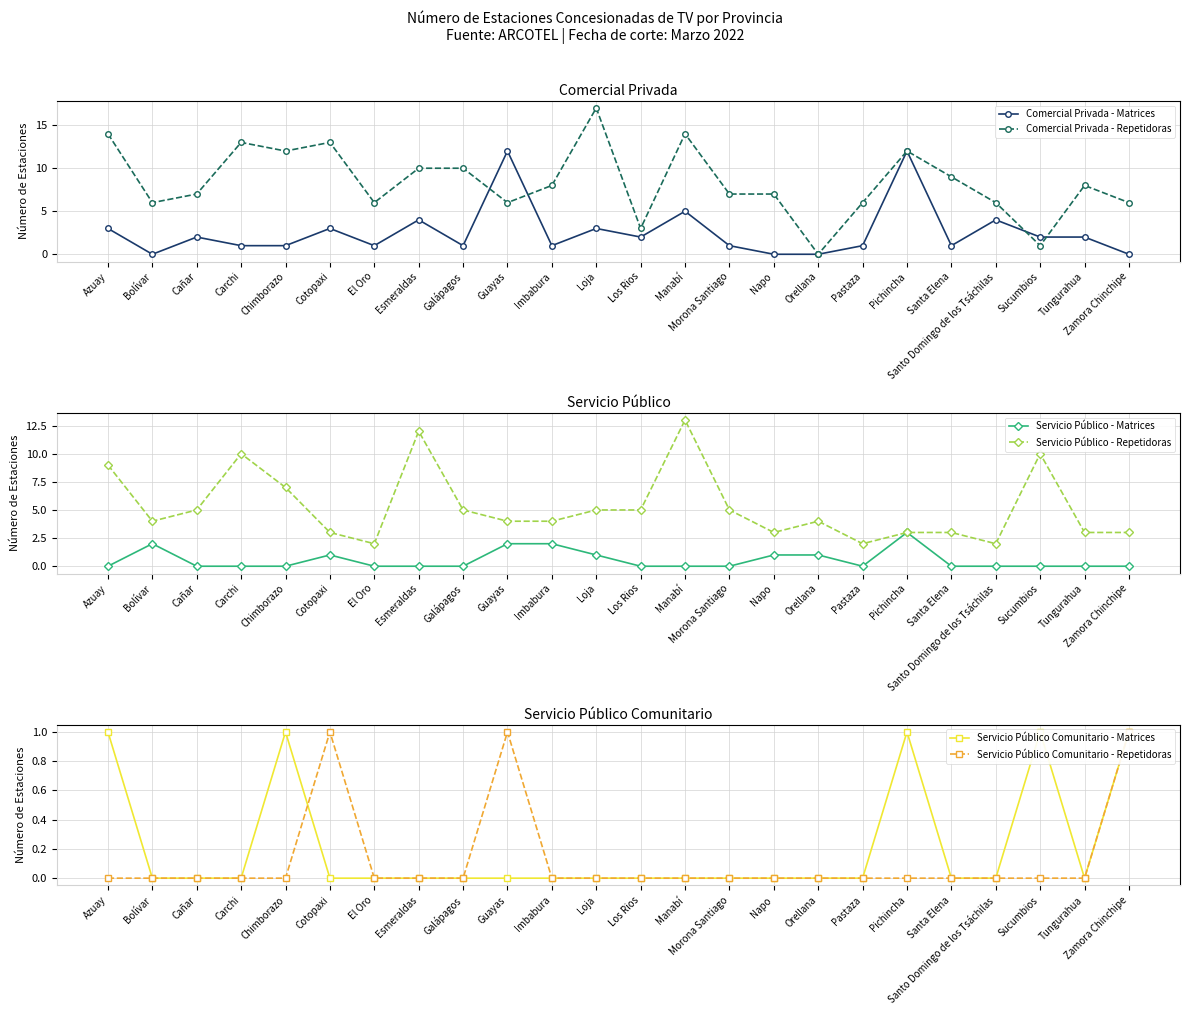

Which series has the largest range (max minus min)?

Comercial Privada - Repetidoras